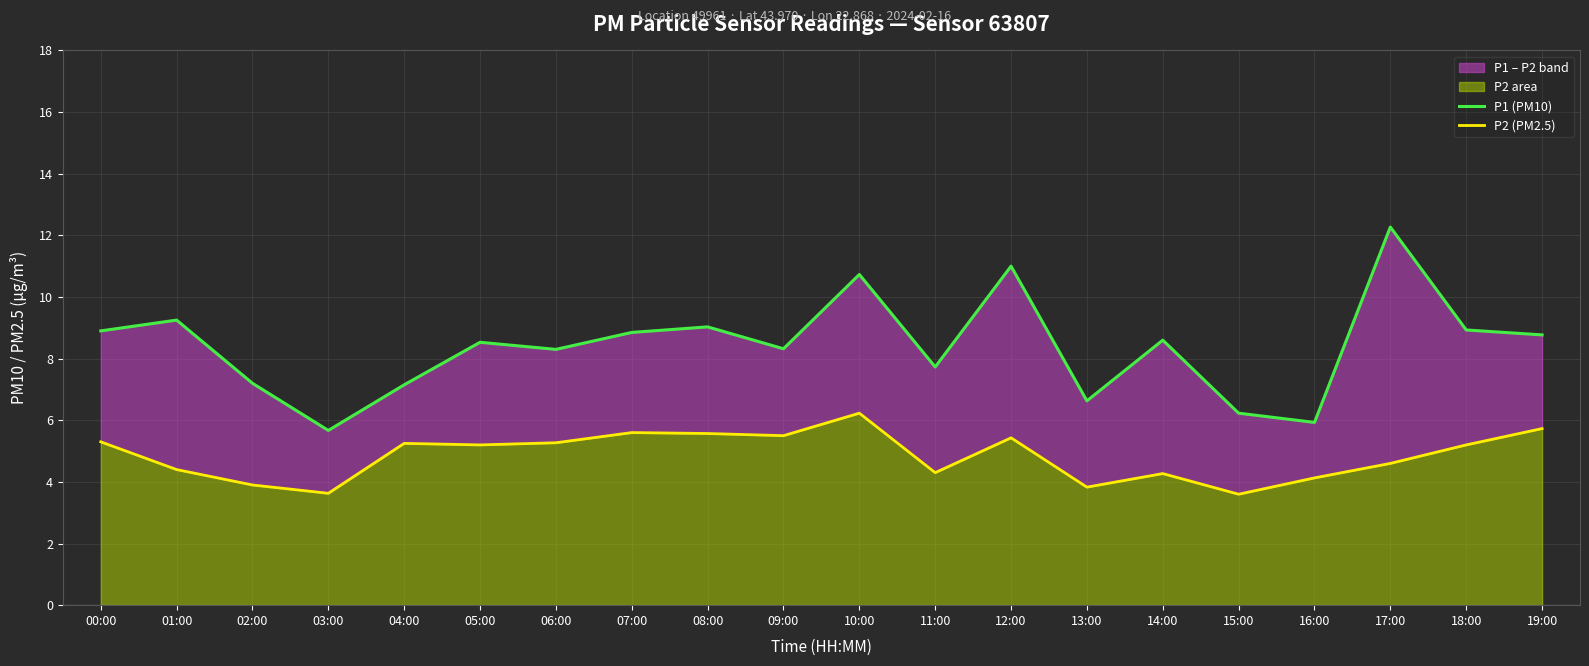

Reading left to right, transcribe all the data shown in this chart.

P1 (PM10): 8.9	9.2	7.2	5.7	7.2	8.5	8.3	8.8	9.0	8.3	10.7	7.7	11.0	6.6	8.6	6.2	5.9	12.3	8.9	8.8
P2 (PM2.5): 5.3	4.4	3.9	3.6	5.2	5.2	5.3	5.6	5.6	5.5	6.2	4.3	5.4	3.8	4.3	3.6	4.1	4.6	5.2	5.7